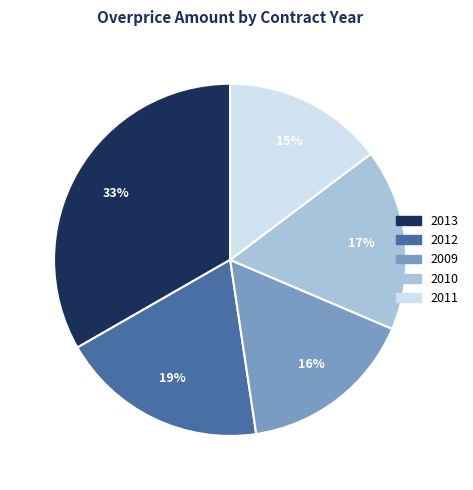

Is it true that 2009 is 16% of the pie?

True